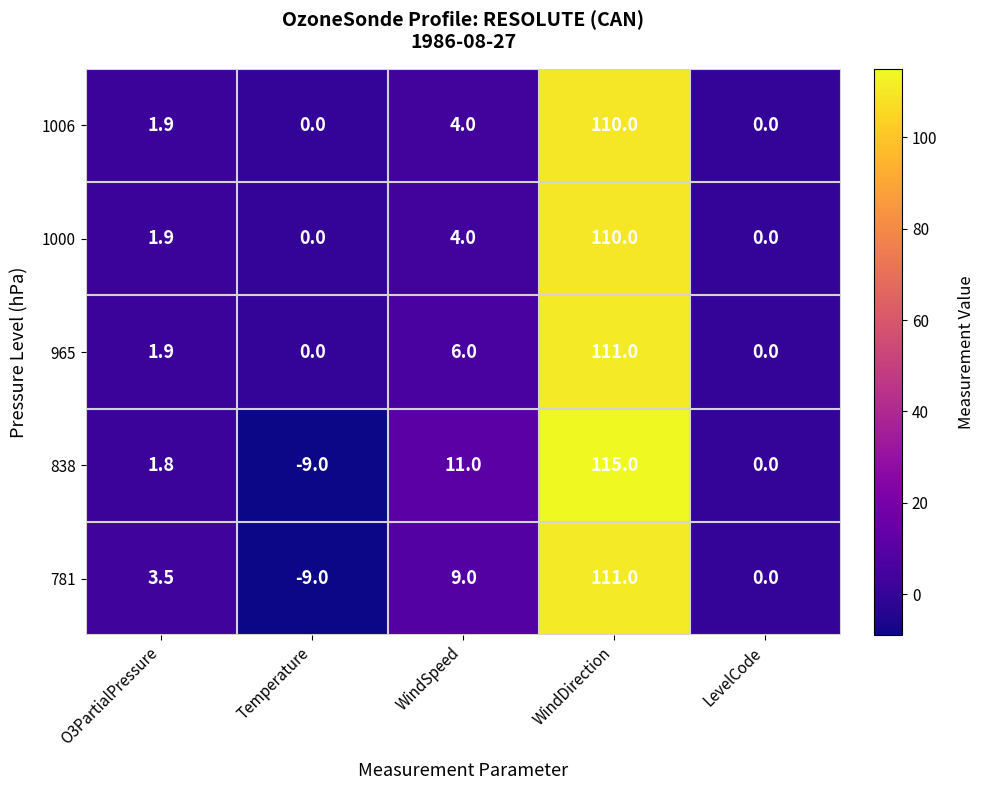

Count the number of categories in the chart.

5